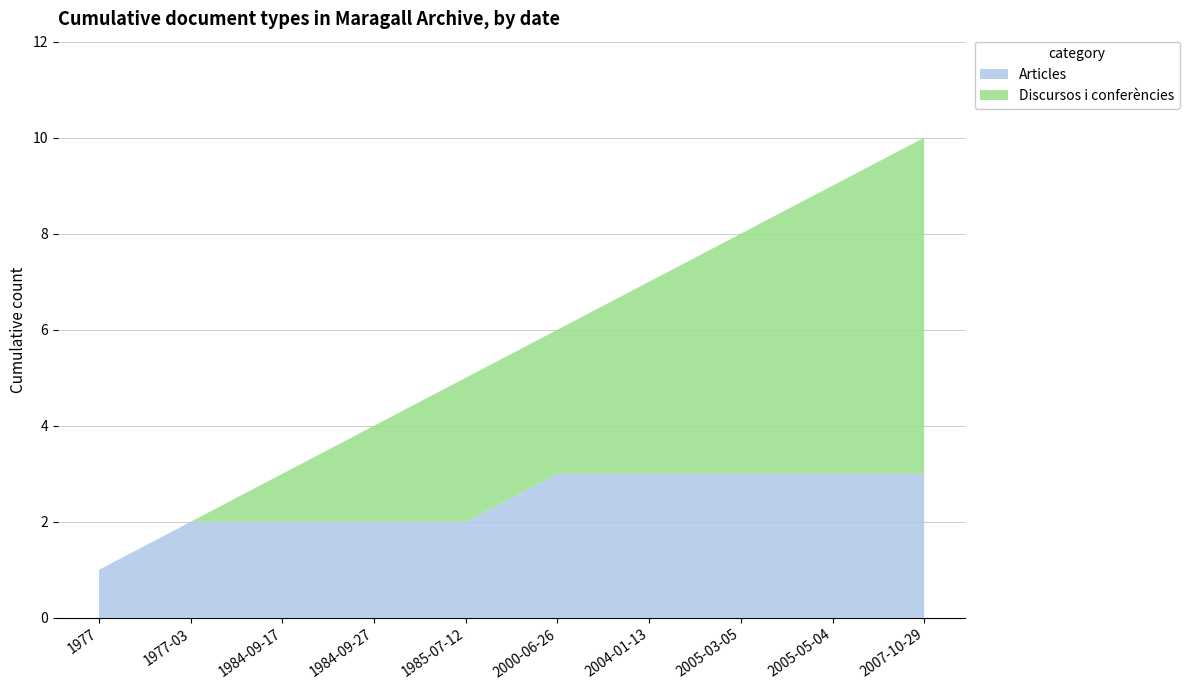

What is the highest value of the Articles series?

3